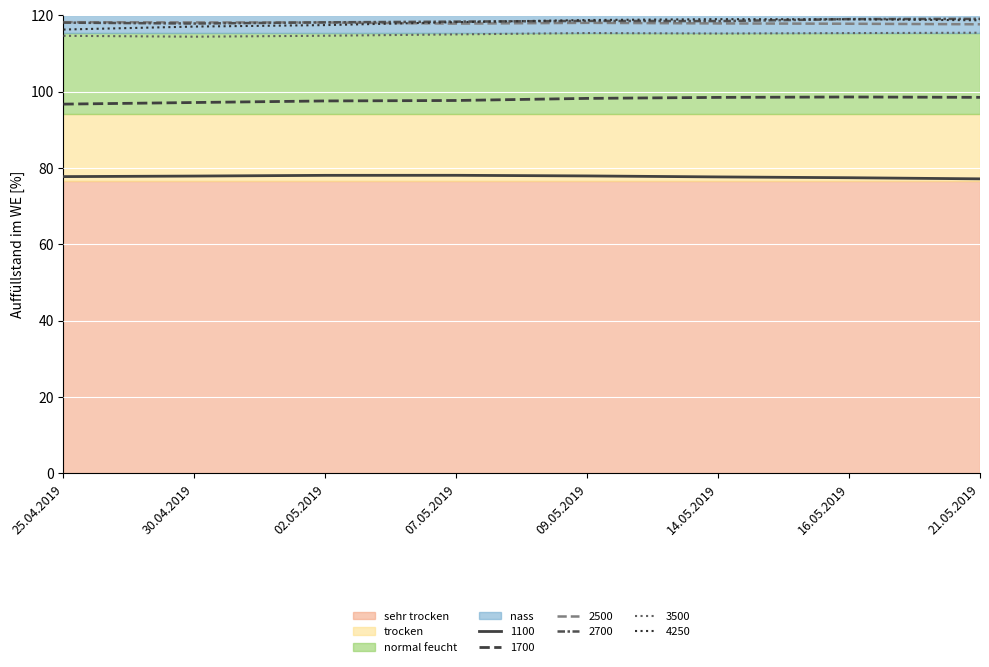

What is the smallest value displayed?

77.1